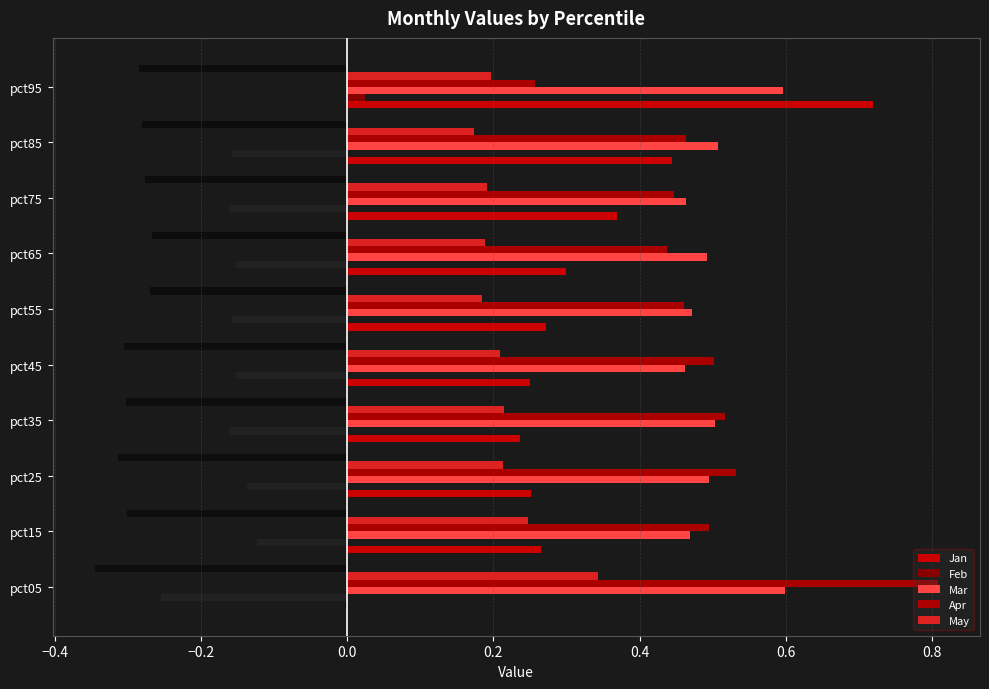

At which label does Jan reach its peak?

pct95